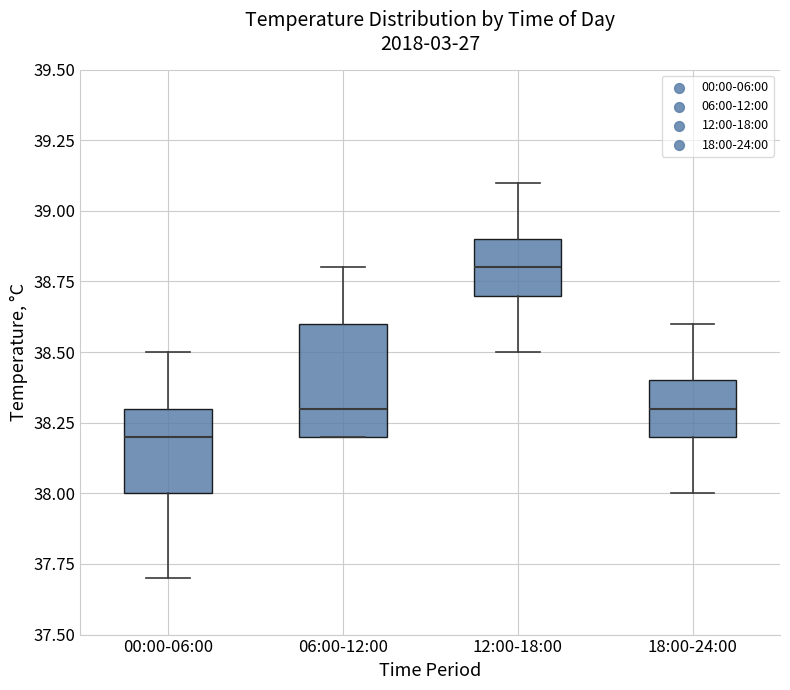

Reading left to right, transcribe this box plot: for each box, give where its median line is, the range the box spans, and where its two whiskers end, as read against the y-axis. The values are not printed on the chart, so give them approximately, as read against the axis.

00:00-06:00: median 38.2, box 38.0 to 38.3, whiskers 37.7 to 38.5
06:00-12:00: median 38.3, box 38.2 to 38.6, whiskers 38.2 to 38.8
12:00-18:00: median 38.8, box 38.7 to 38.9, whiskers 38.5 to 39.1
18:00-24:00: median 38.3, box 38.2 to 38.4, whiskers 38.0 to 38.6